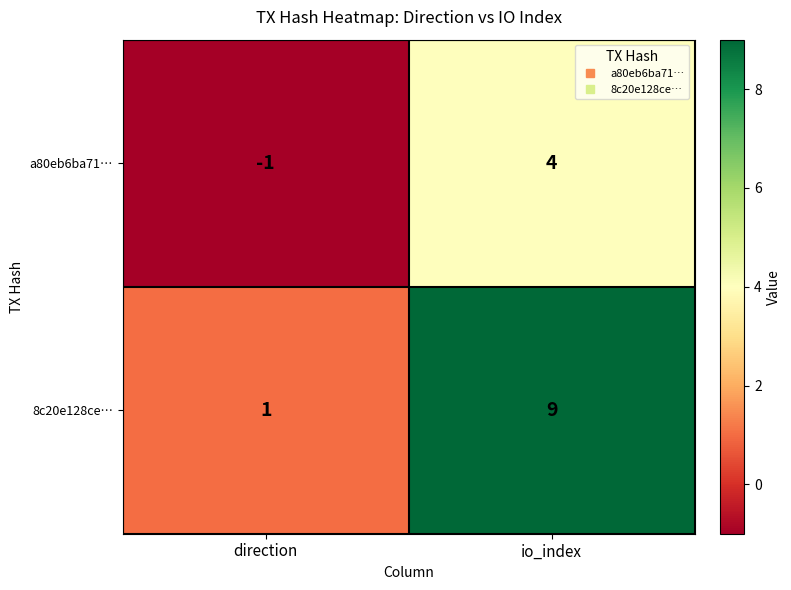

Which series changed the most between direction and io_index?

8c20e128ce…